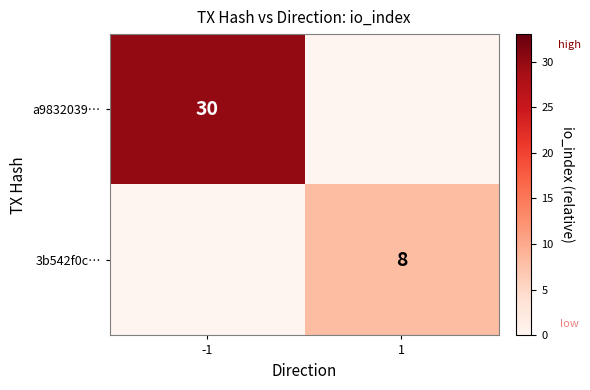

True or false: 3b542f0c… has a value of 8 at 1.

True